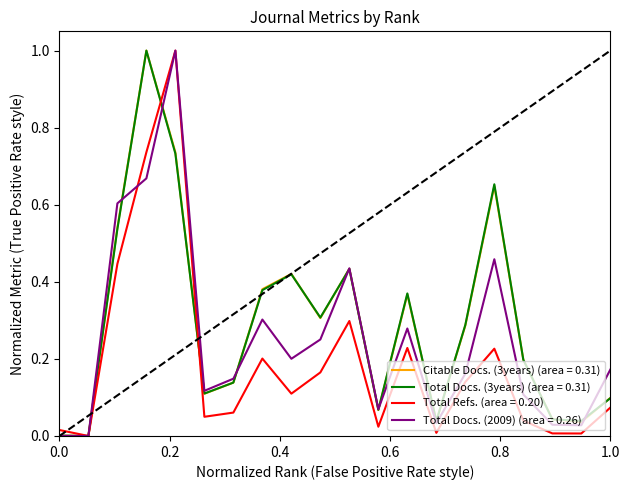

What is the maximum value shown in the chart?

1.0